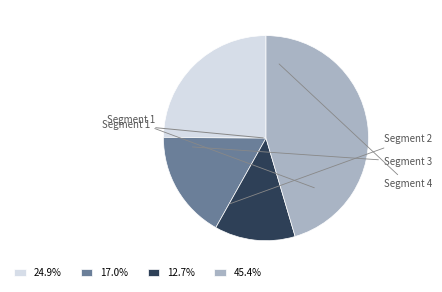

Is there a majority slice in this chart?

No